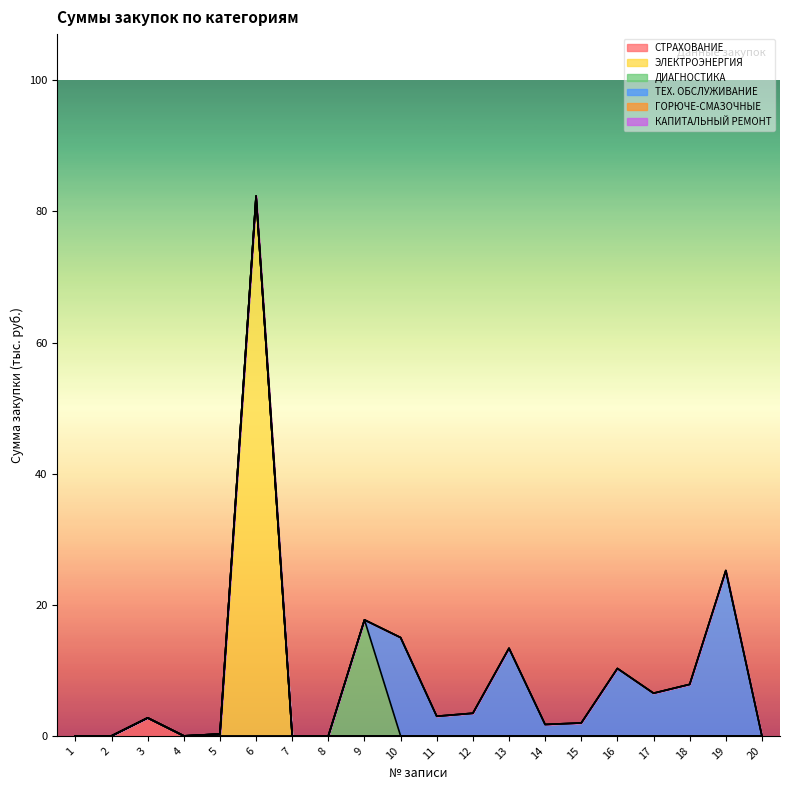

What is the average value of the ТЕХ. ОБСЛУЖИВАНИЕ series?

4.4